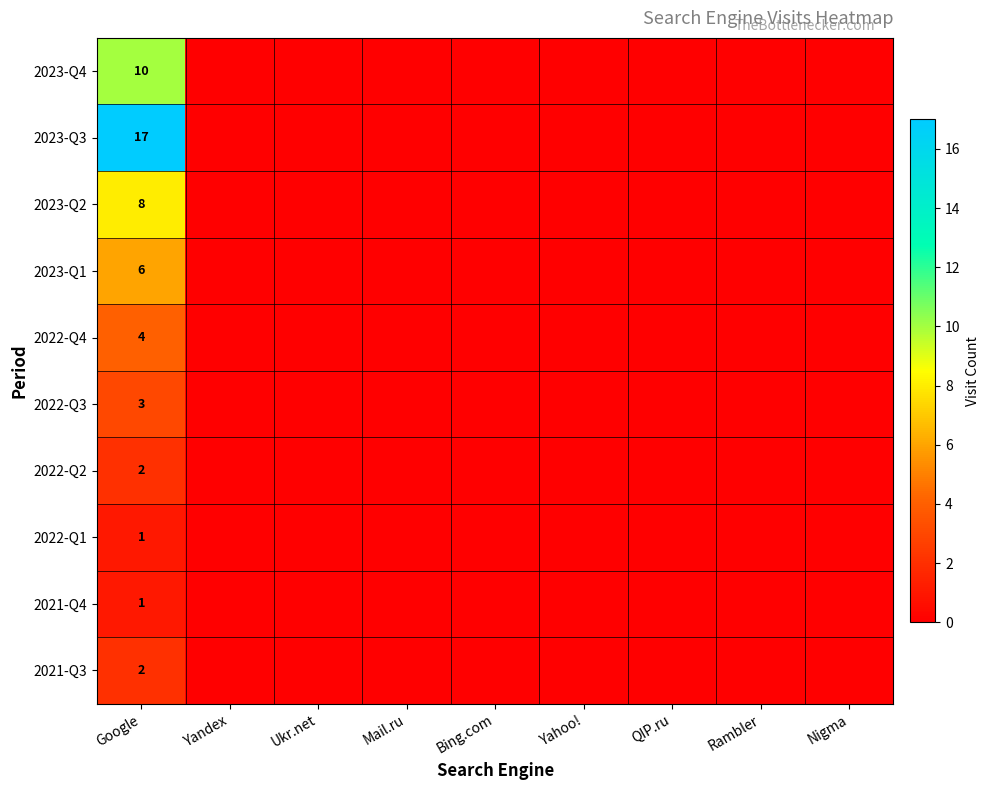

At how many categories does at least one series exceed 11?

1